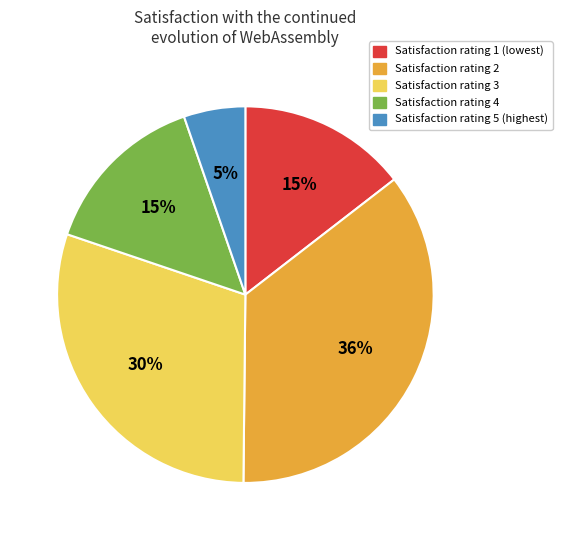

To the nearest percent, what is the average slice percentage?

20%